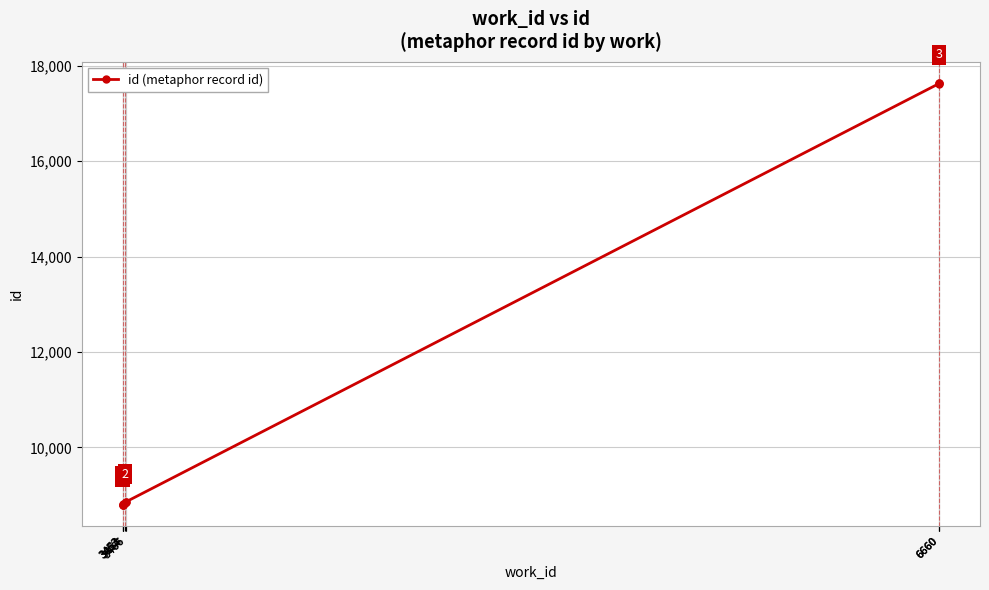

What is the value of the 9th point from the left?

17626